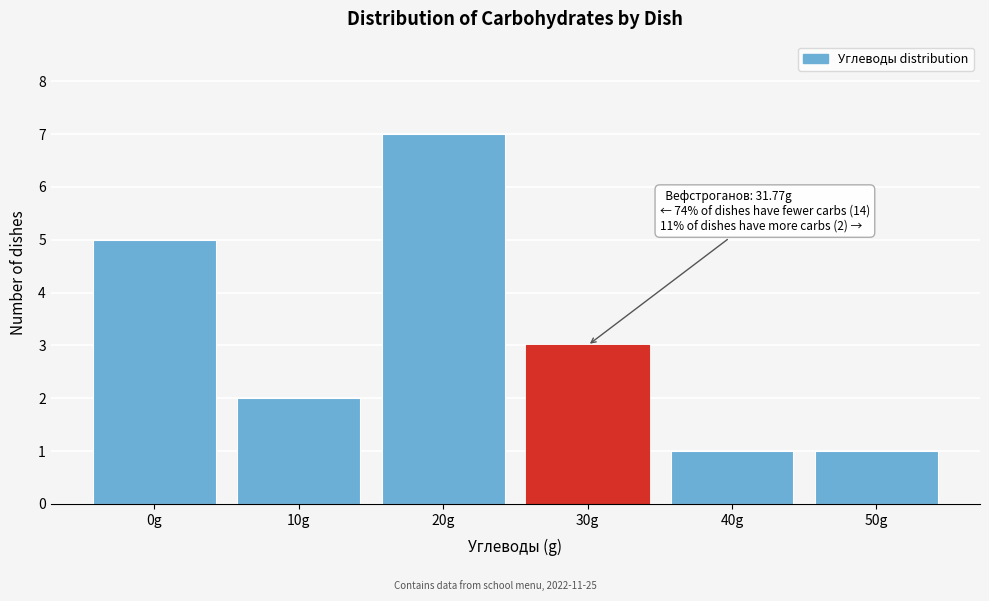

Reading left to right, what are all the values shown in this chart?

5	2	7	3	1	1